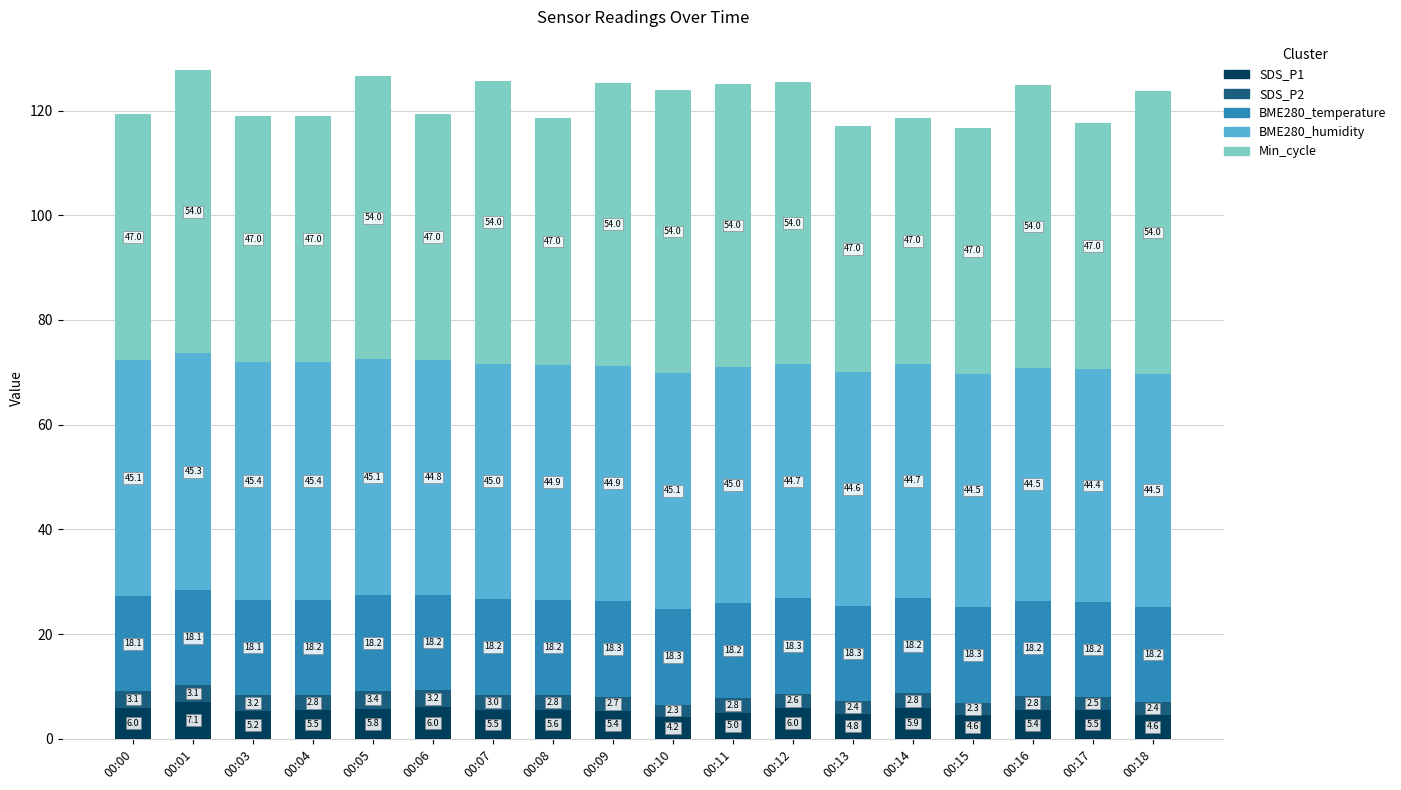

What is the highest value of the SDS_P1 series?

7.1